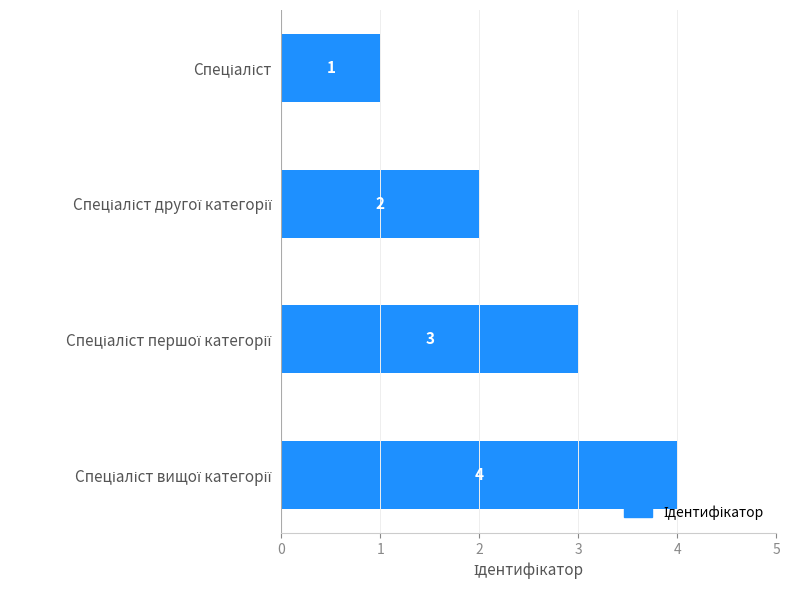

What is the difference between the maximum and second lowest values?

2